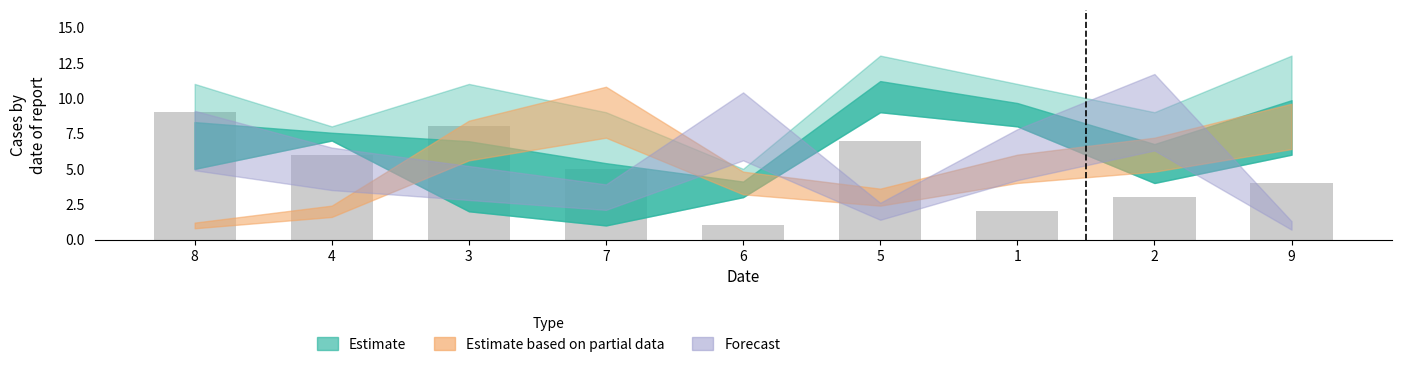

The value at 4 is 2. True or false?

False